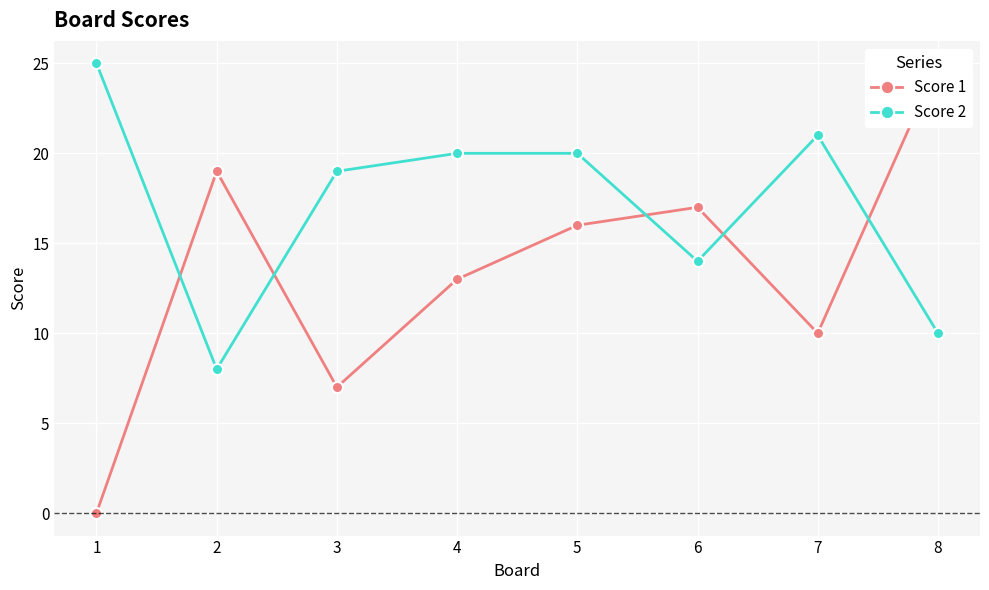

What is the total value across all series at 2?

27